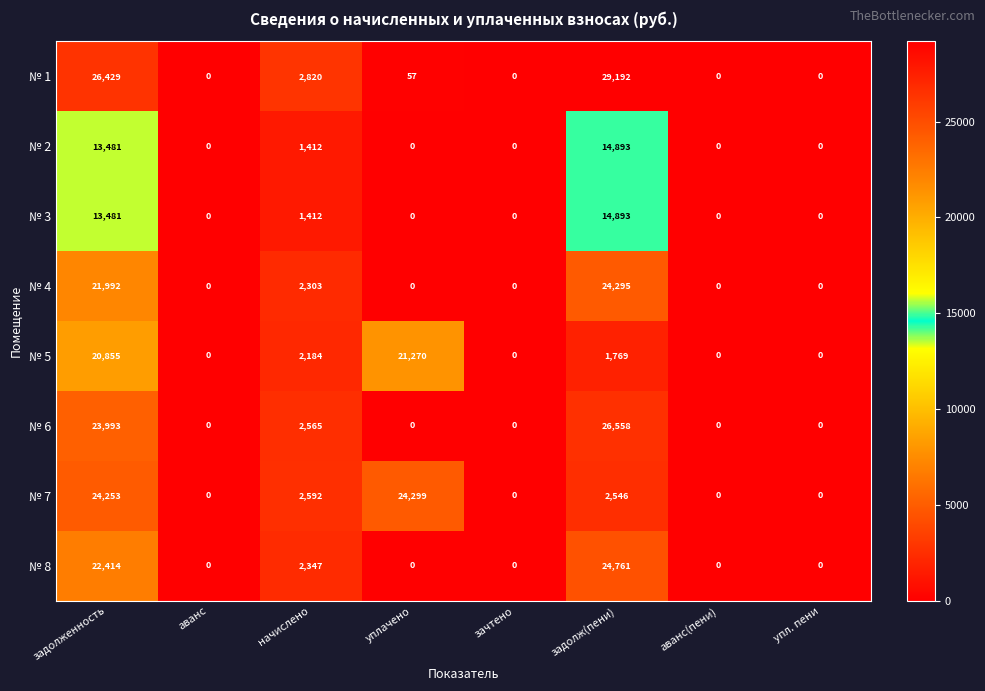

The value of № 7 at упл. пени is 0. True or false?

True